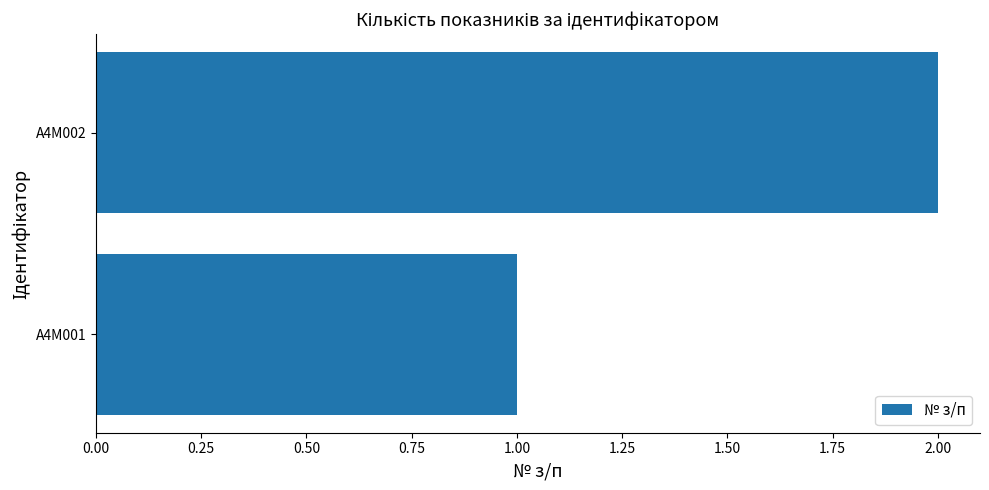

What is the smallest value displayed?

1